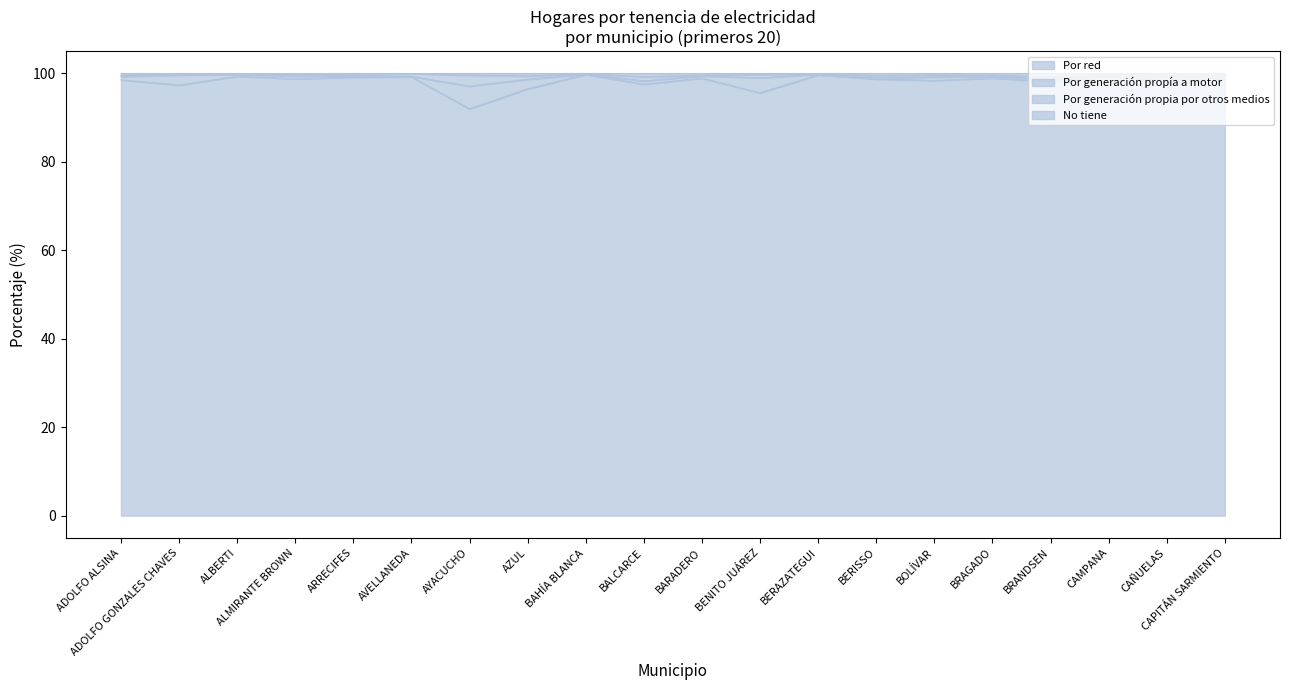

Which category has the lowest value in the Por red series?

AYACUCHO